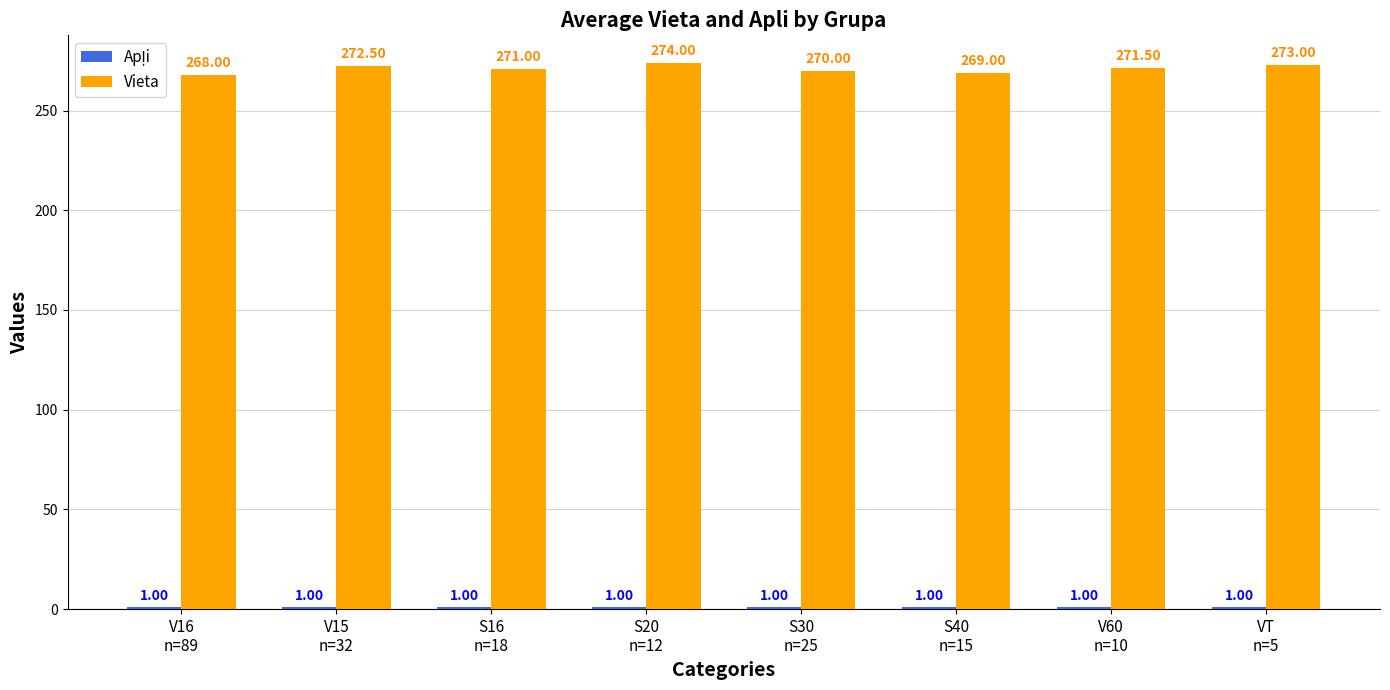

What is the label of the 5th bar from the right?

S20
n=12